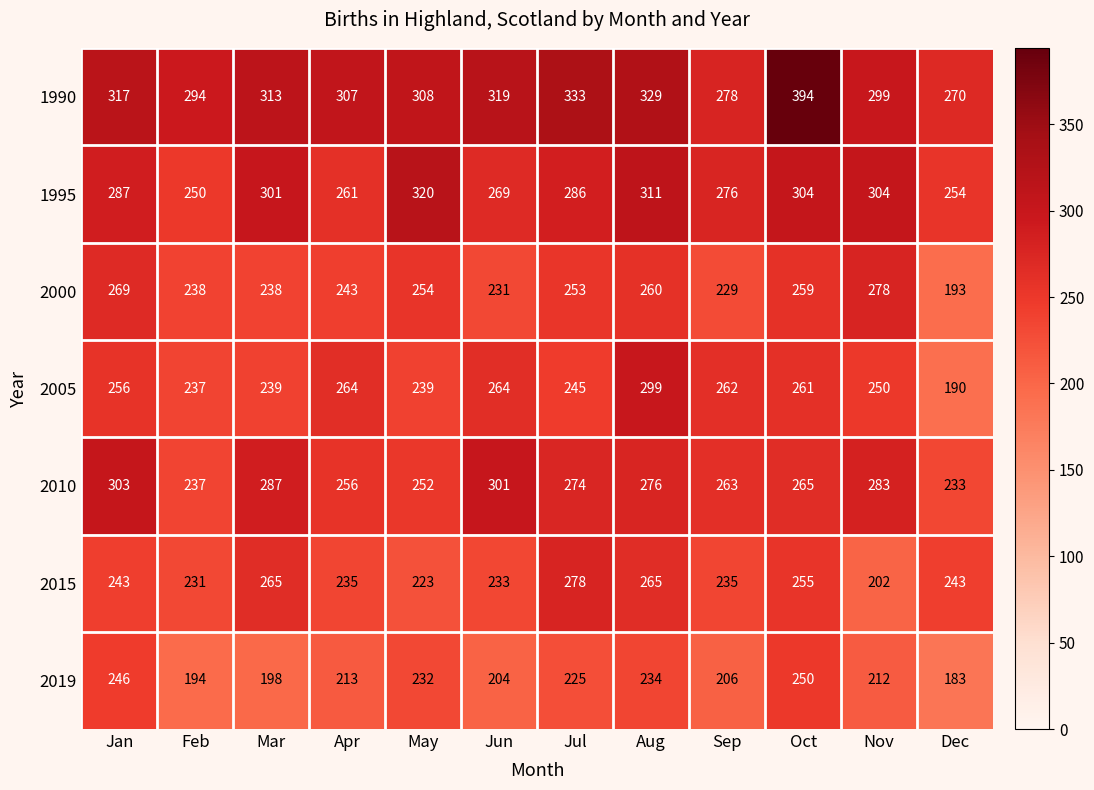

Rank the series at Dec from highest to lowest value.

1990, 1995, 2015, 2010, 2000, 2005, 2019